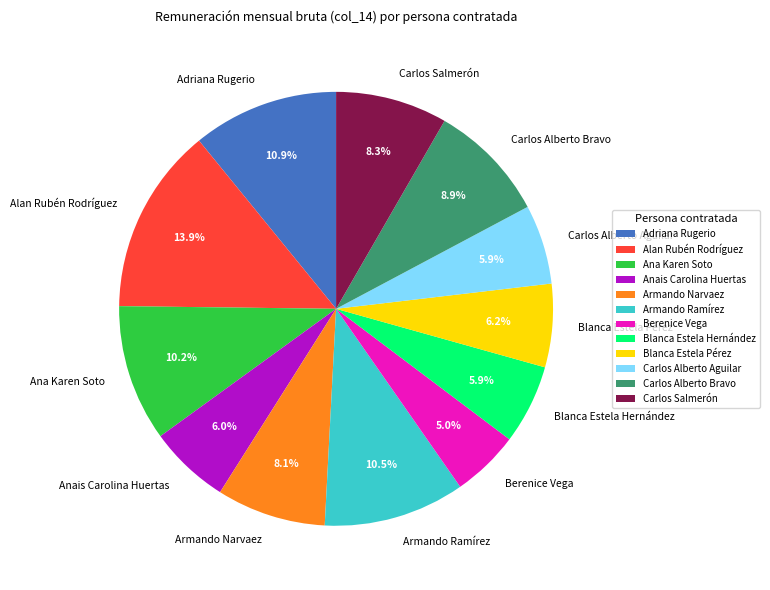

Does Anais Carolina Huertas account for over 50% of the chart?

No